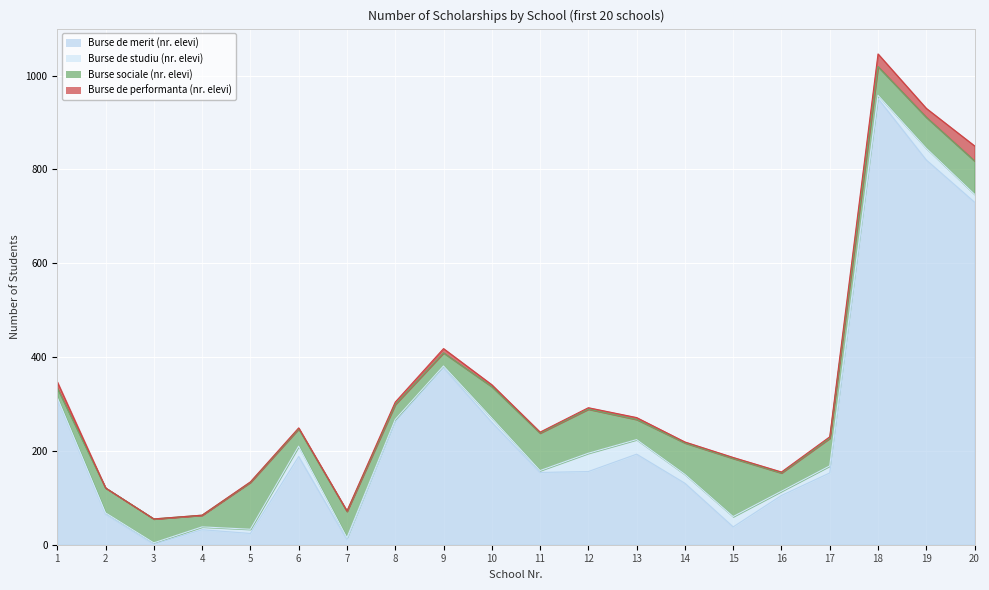

What is the difference between the maximum and minimum values in the Burse sociale (nr. elevi) series?

104